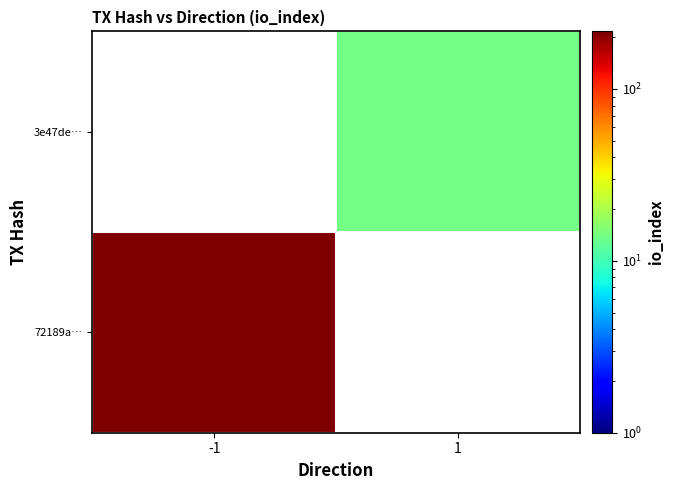

Rank the series by their average value, from highest to lowest.

72189a…, 3e47de…